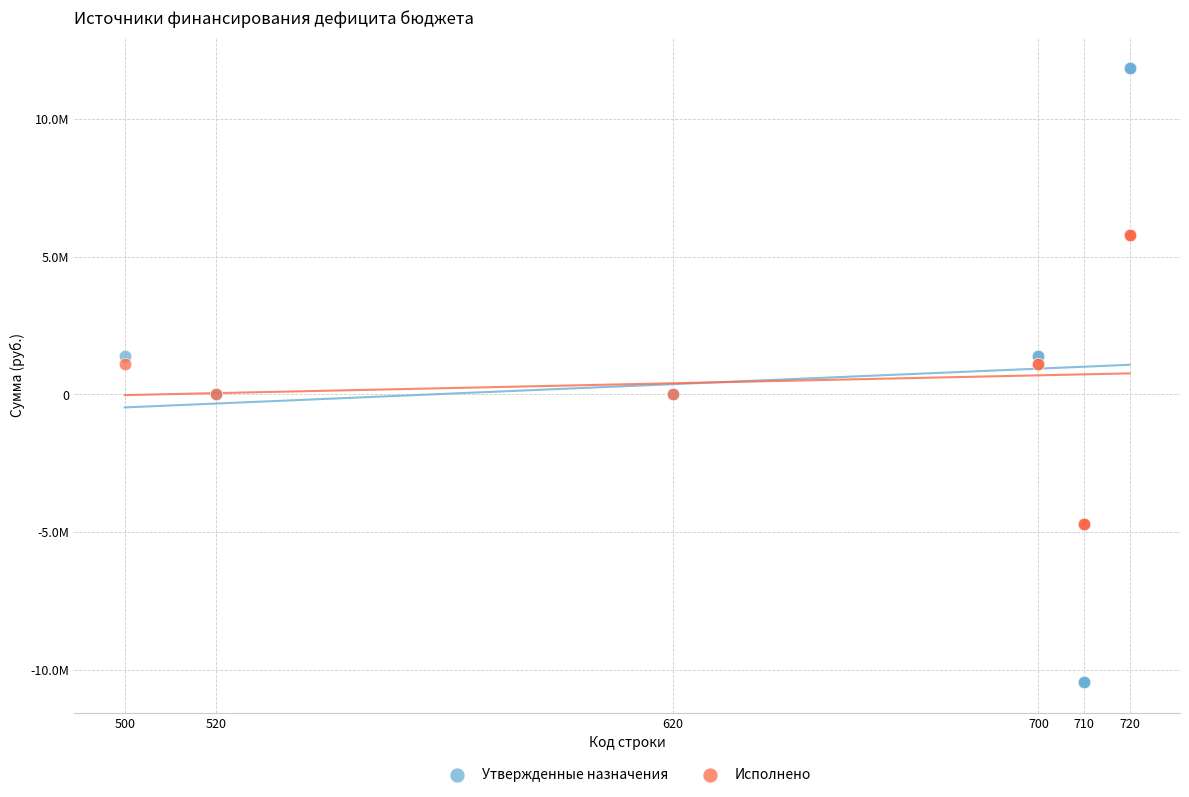

Which series reaches the maximum Y coordinate?

Утвержденные назначения